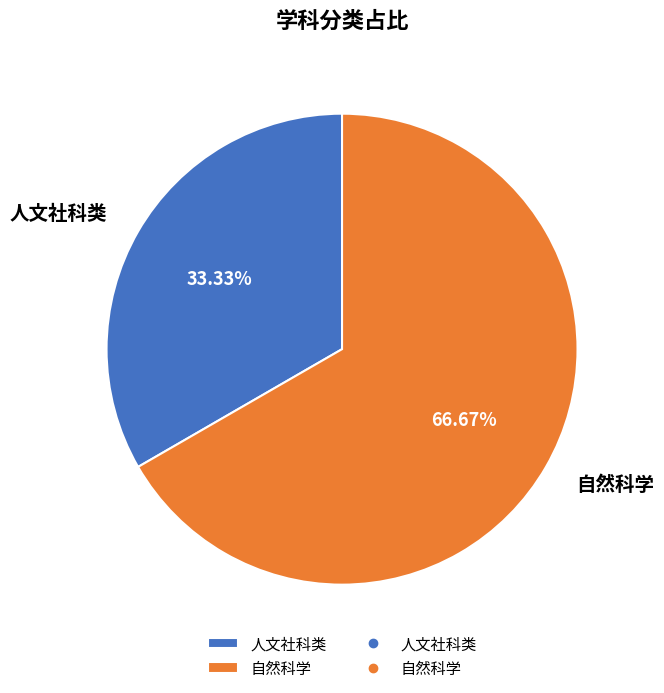

To the nearest percent, what is the average slice percentage?

50%